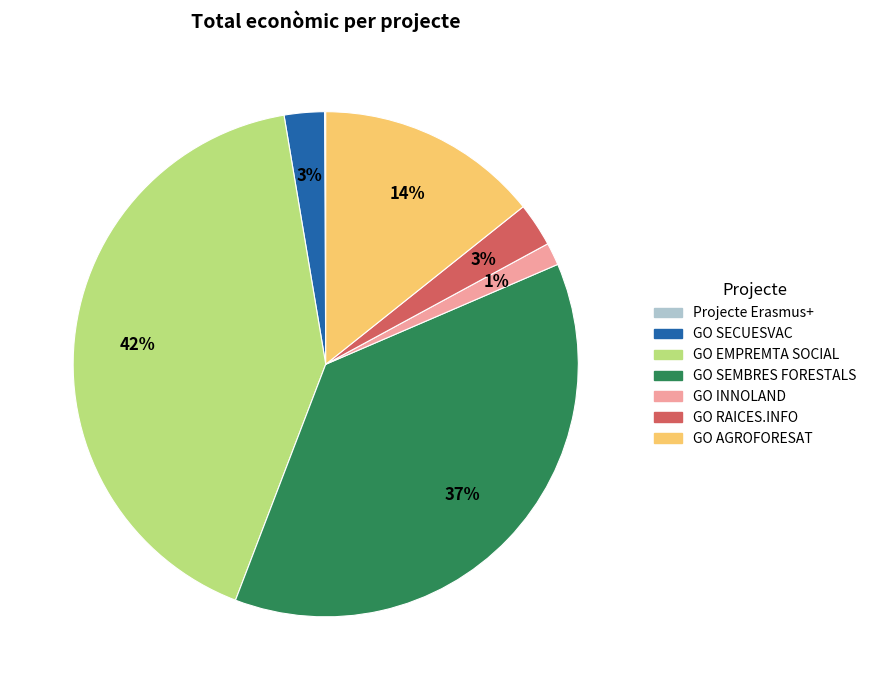

Is the sum of GO SEMBRES FORESTALS and GO RAICES.INFO greater than half?

No